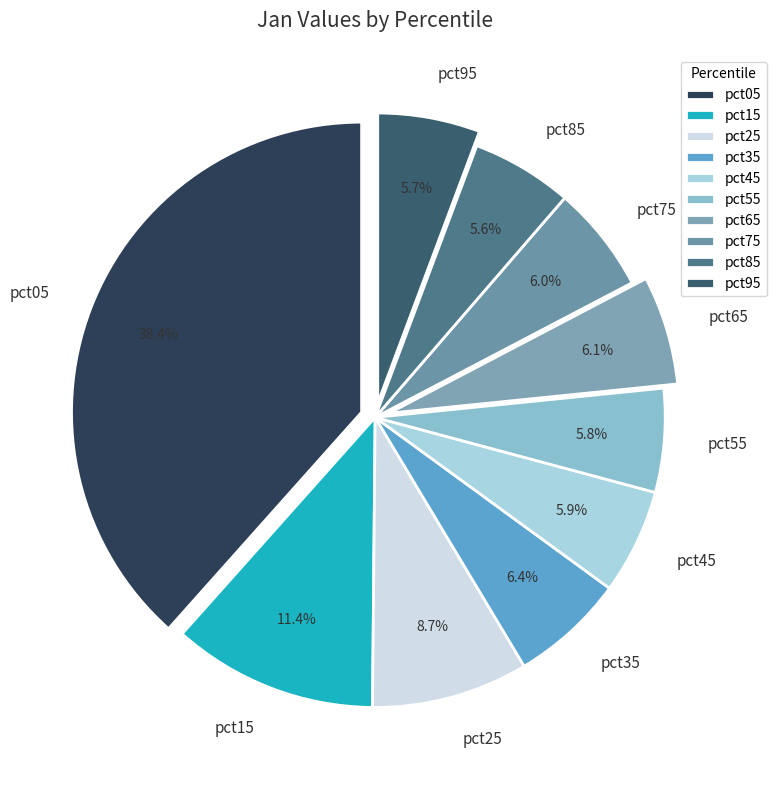

The pct25 slice represents 9% of the pie. True or false?

True